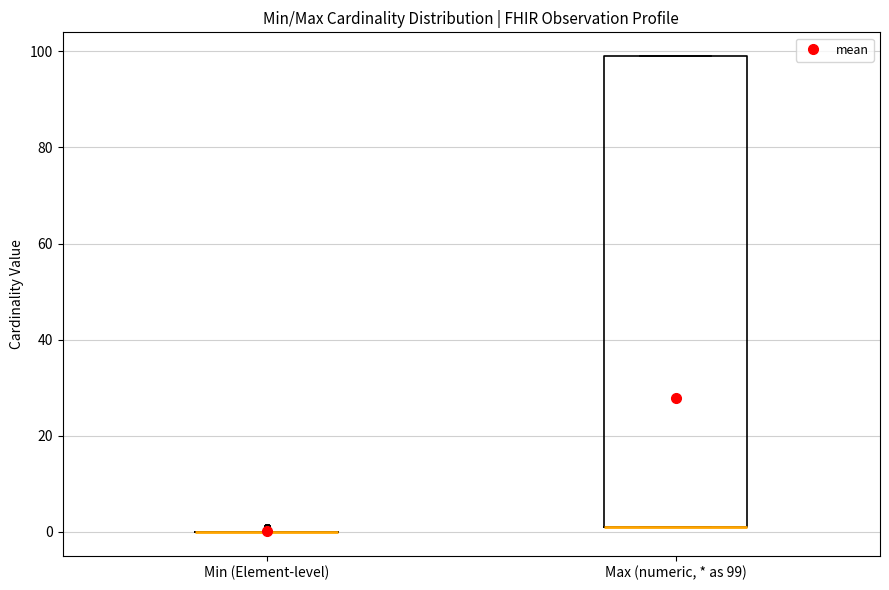

Where is the upper edge of the box for Max (numeric, * as 99) on the y-axis? The values are not printed on the chart, so give them approximately, as read against the axis.

100